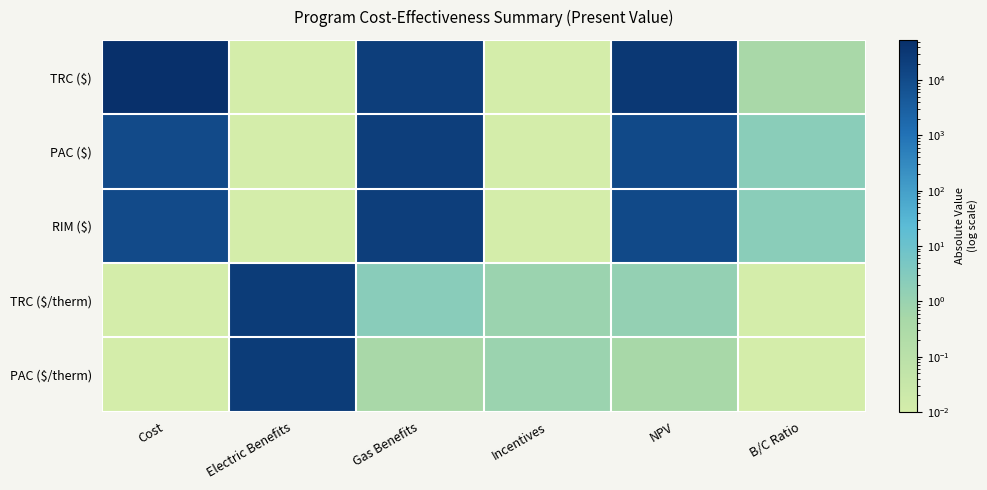

Reading left to right, transcribe all the data shown in this chart.

TRC ($): Cost=53517.8	Electric Benefits=0.0	Gas Benefits=21640.5	Incentives=0.0	NPV=31877.2	B/C Ratio=0.4
PAC ($): Cost=10499.5	Electric Benefits=0.0	Gas Benefits=21640.5	Incentives=0.0	NPV=11141.1	B/C Ratio=2.1
RIM ($): Cost=10499.5	Electric Benefits=0.0	Gas Benefits=21640.5	Incentives=0.0	NPV=11141.1	B/C Ratio=2.1
TRC ($/therm): Cost=0.0	Electric Benefits=24526.3	Gas Benefits=2.2	Incentives=0.9	NPV=1.3	B/C Ratio=0.0
PAC ($/therm): Cost=0.0	Electric Benefits=24526.3	Gas Benefits=0.4	Incentives=0.9	NPV=0.5	B/C Ratio=0.0